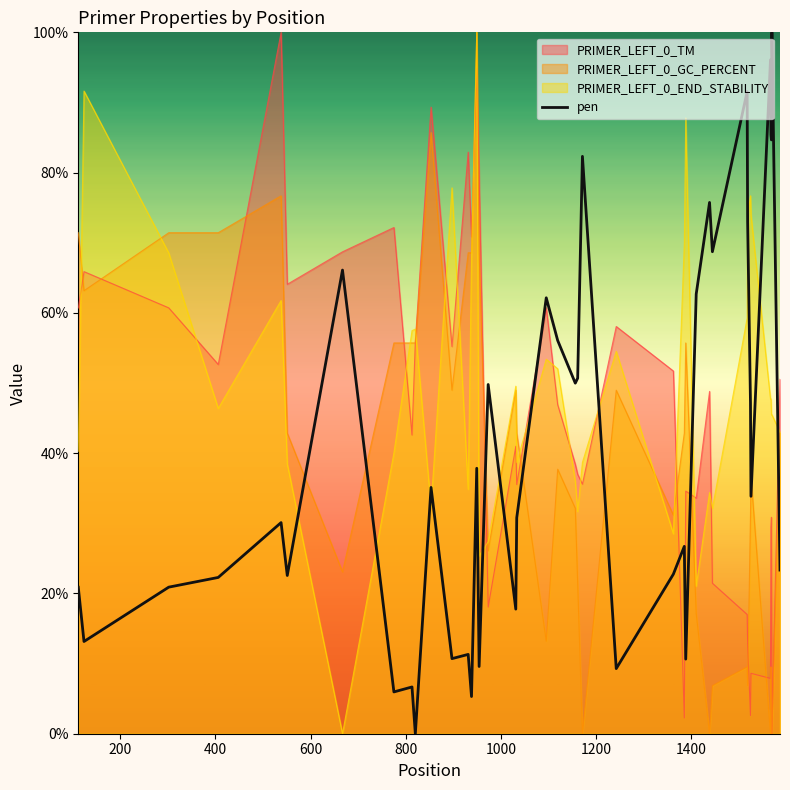

What is the value of the 23rd point from the left?

50.7